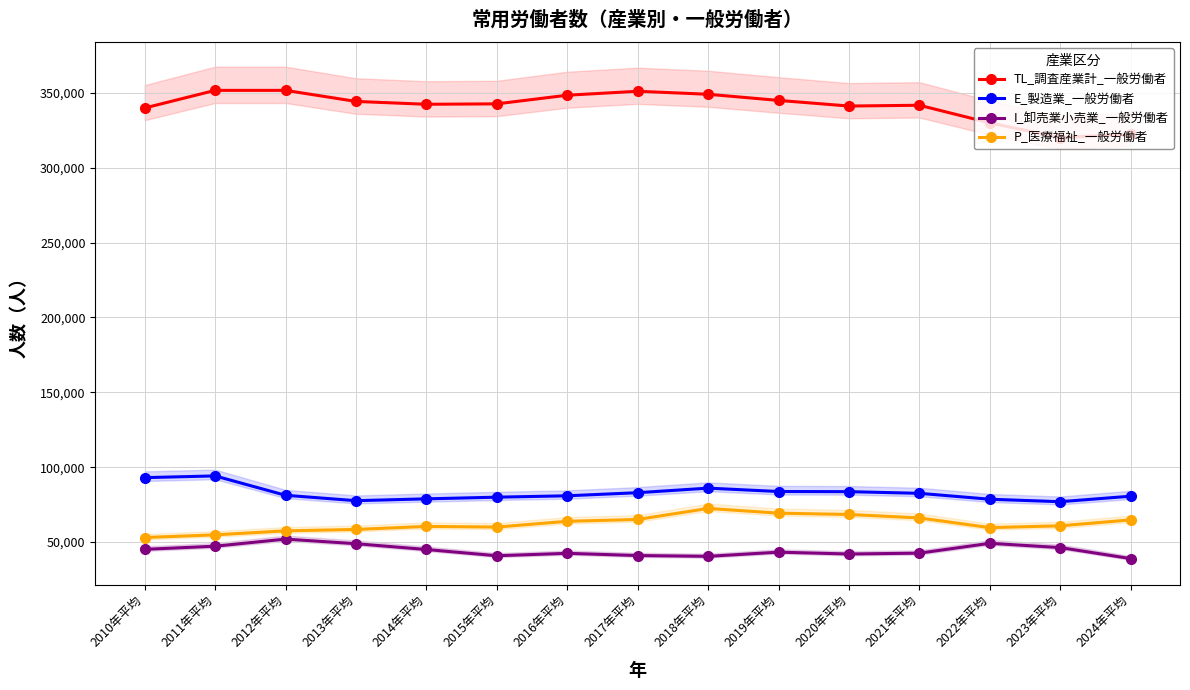

Which category has the lowest value across all series?

2024年平均